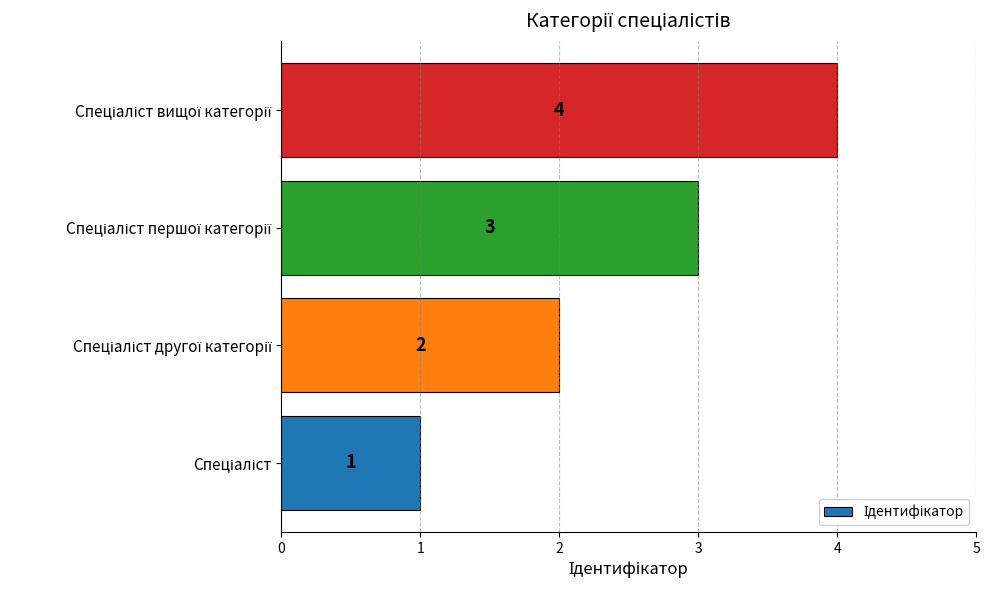

How many data points does each series have?

4